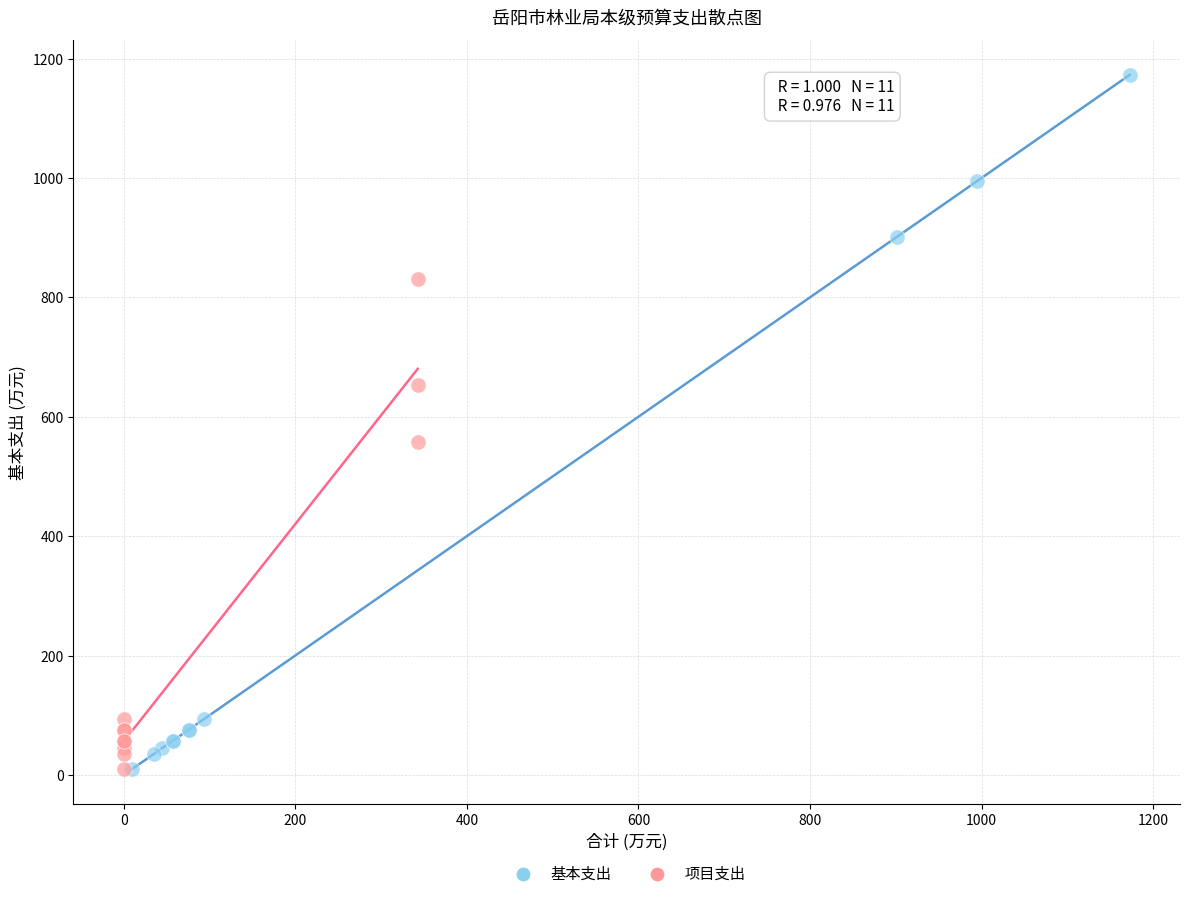

Which series has the widest spread of Y values?

基本支出